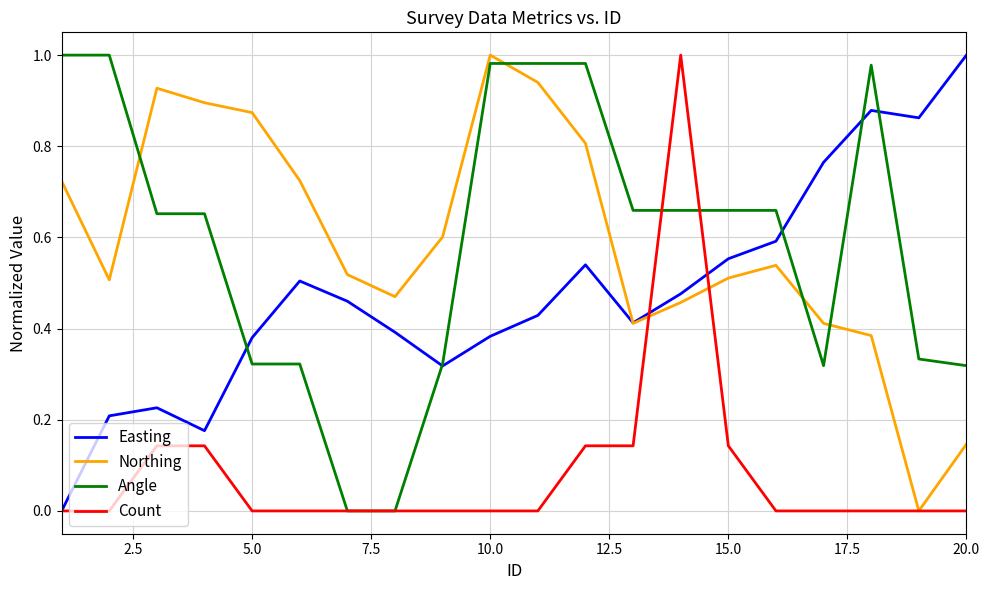

What is the difference between the maximum and minimum values in the Count series?

1.0